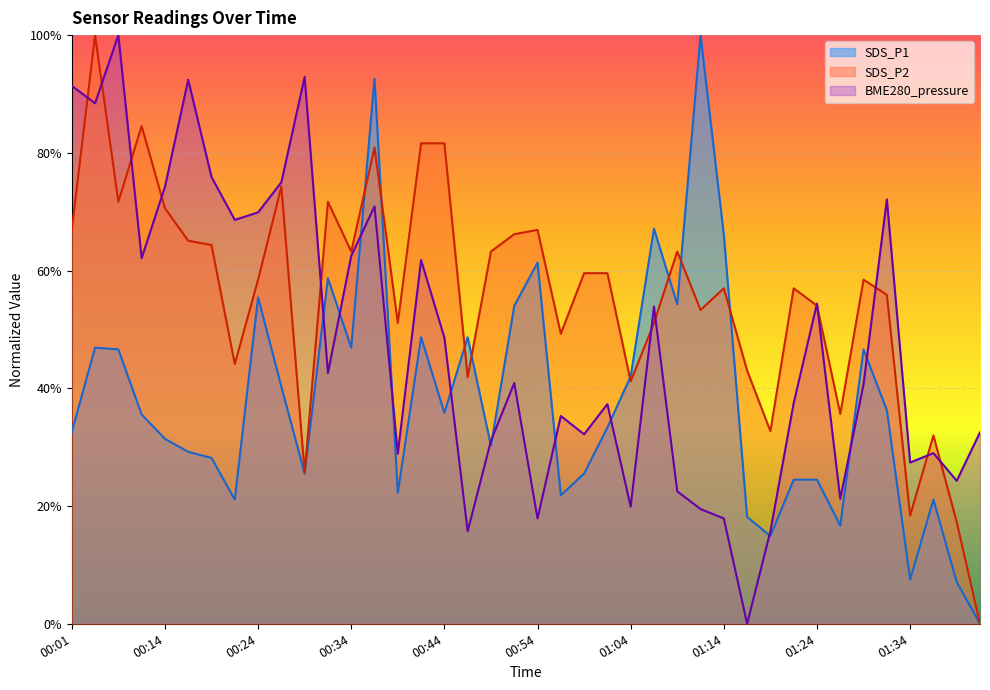

Which series has the largest total across all categories?

SDS_P2